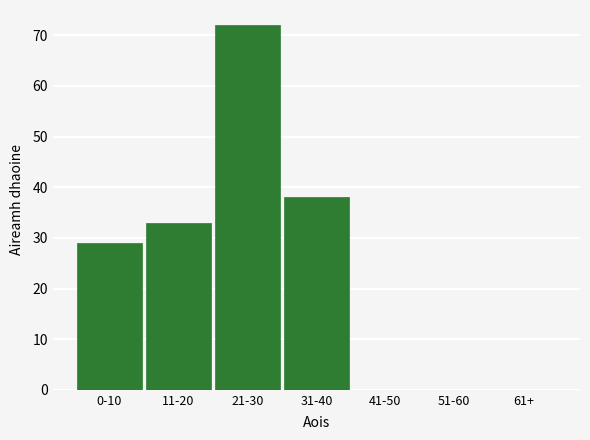

Reading left to right, what are all the values shown in this chart?

0-10=29	11-20=33	21-30=72	31-40=38	41-50=0	51-60=0	61+=0